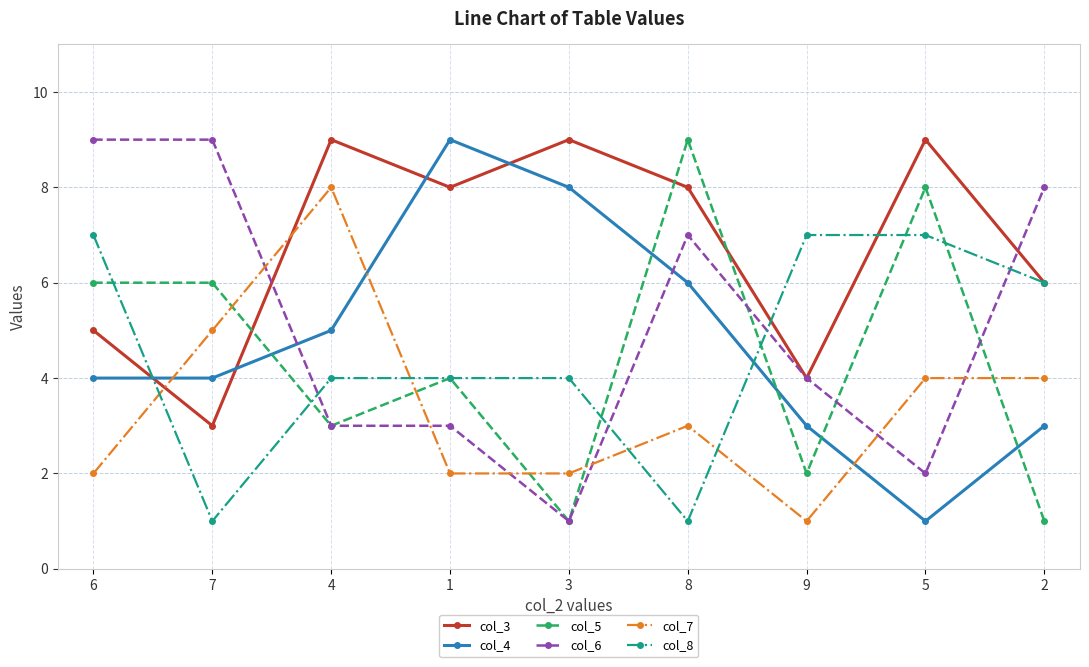

What is the average value of the col_6 series?

5